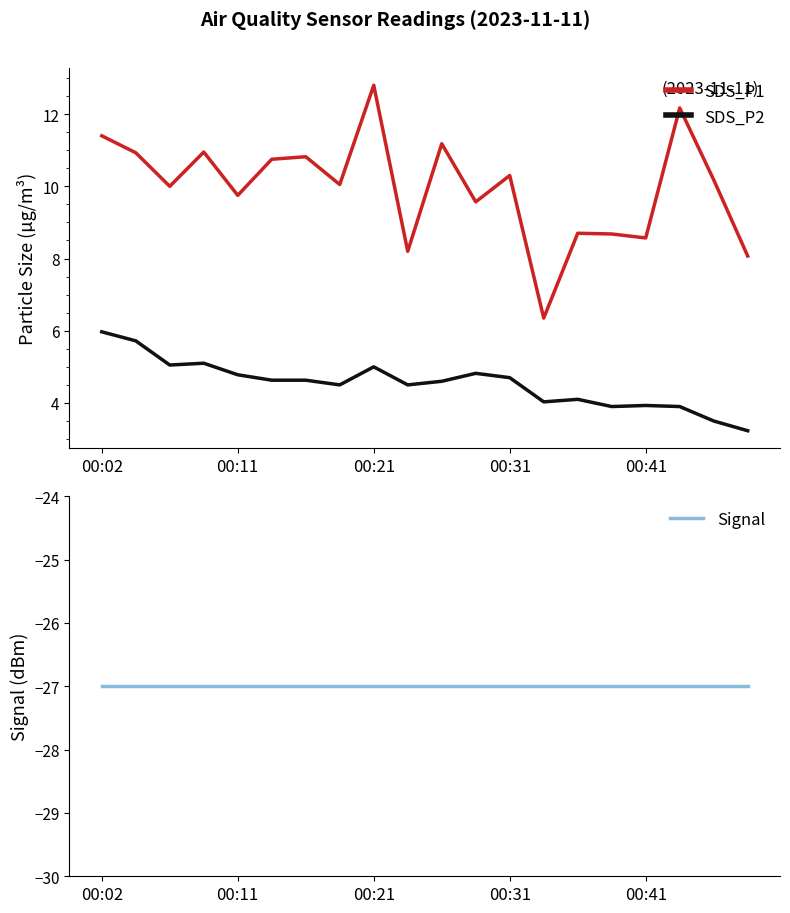

The value of SDS_P1 at 00:41 is 2.6. True or false?

False